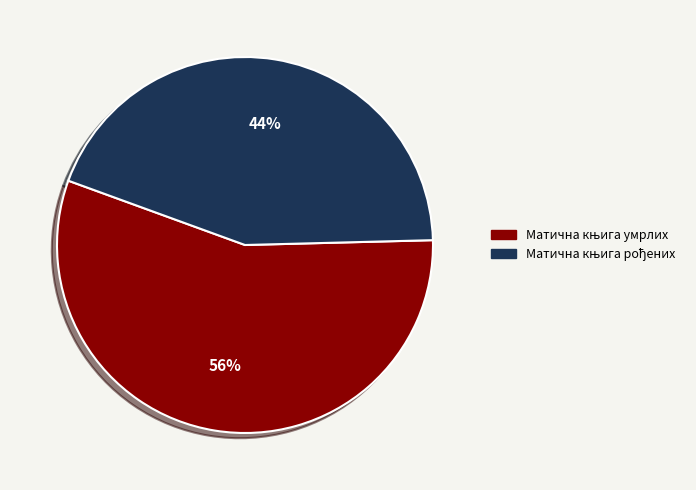

Does any single category account for the majority?

Yes